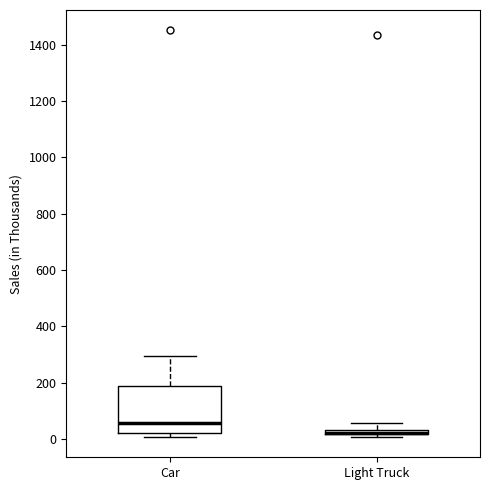

Comparing the boxes themselves (not the whiskers), which one is the tallest?

Car